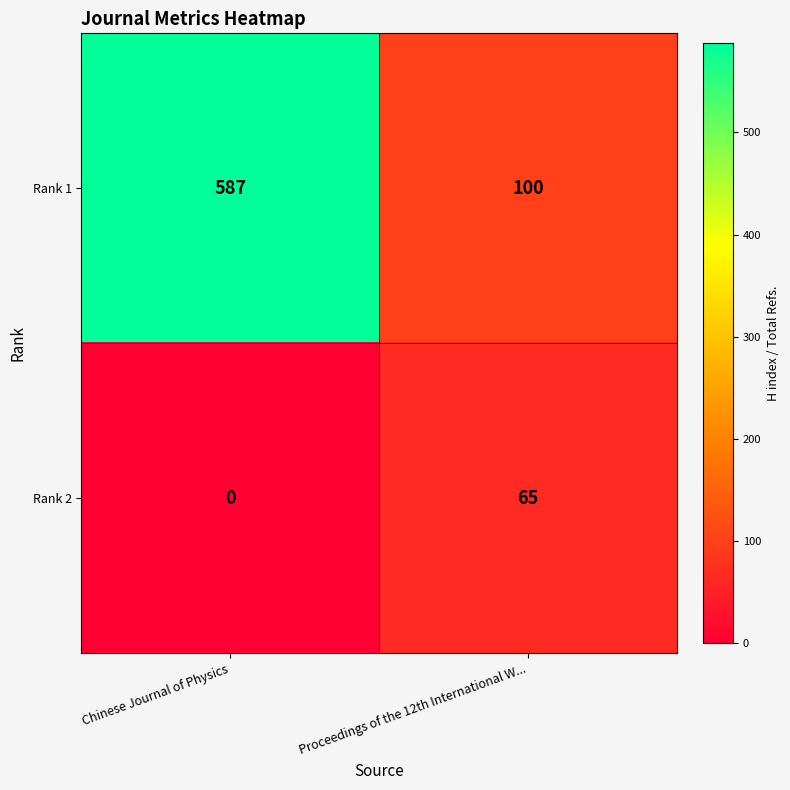

Is the value of Rank 1 at Proceedings of the 12th International W... greater than the value of Rank 2 at Chinese Journal of Physics?

Yes